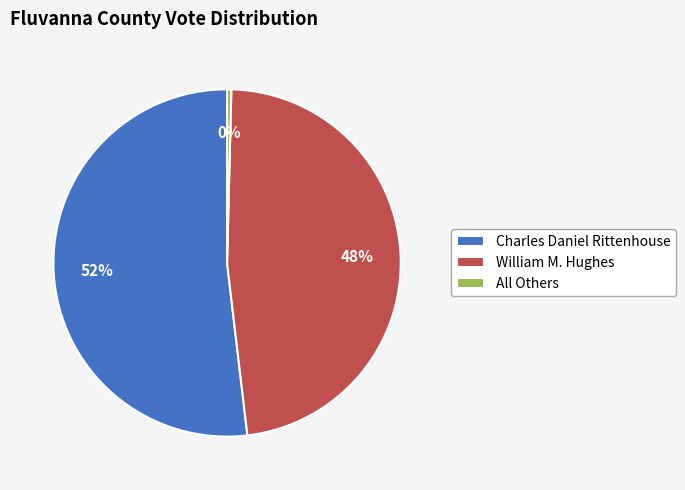

Do All Others and William M. Hughes together represent more than half of the pie?

No